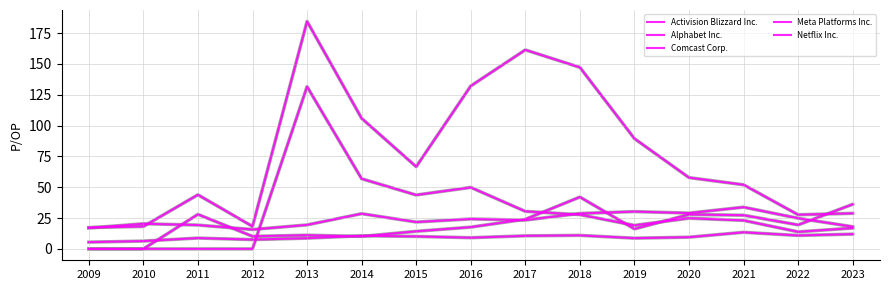

How many lines are shown in the chart?

5